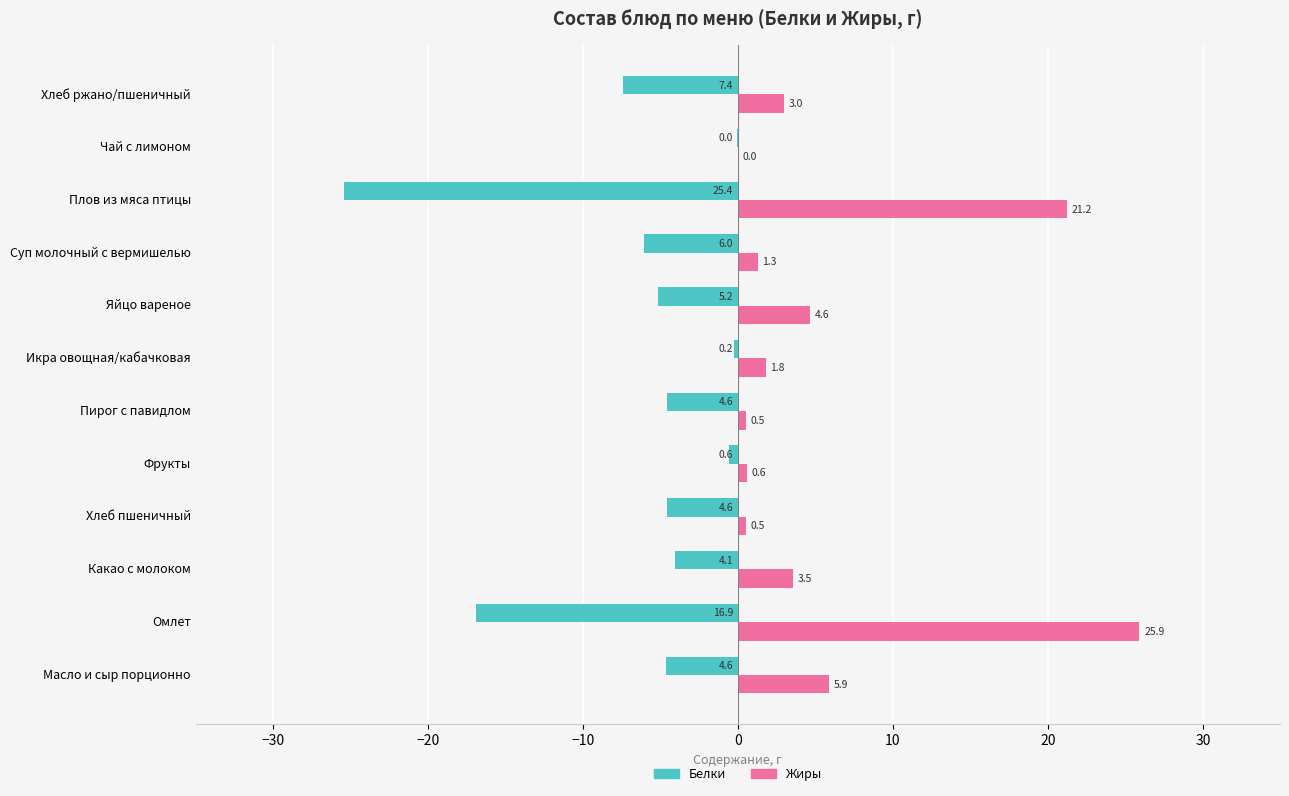

Between Икра овощная/кабачковая and Хлеб ржано/пшеничный, which series saw the biggest shift?

Белки